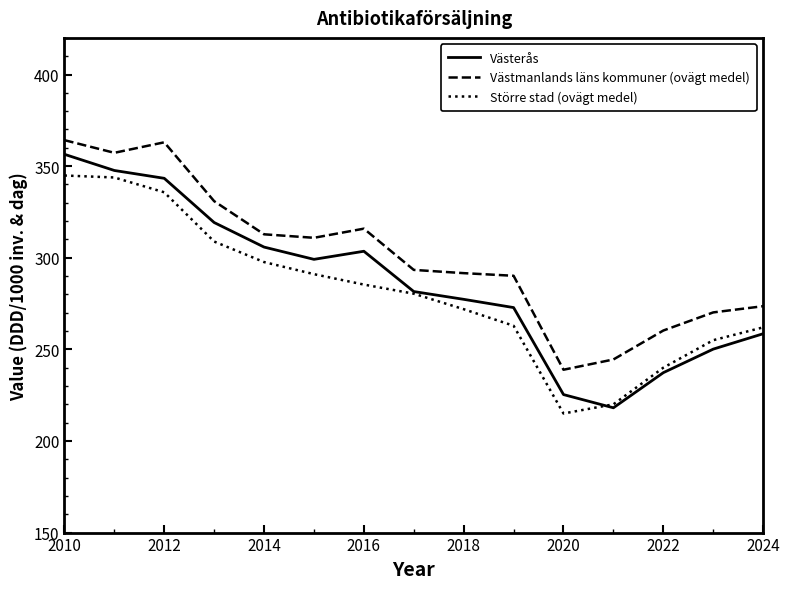

What is the maximum value for Västmanlands läns kommuner (ovägt medel)?

364.2